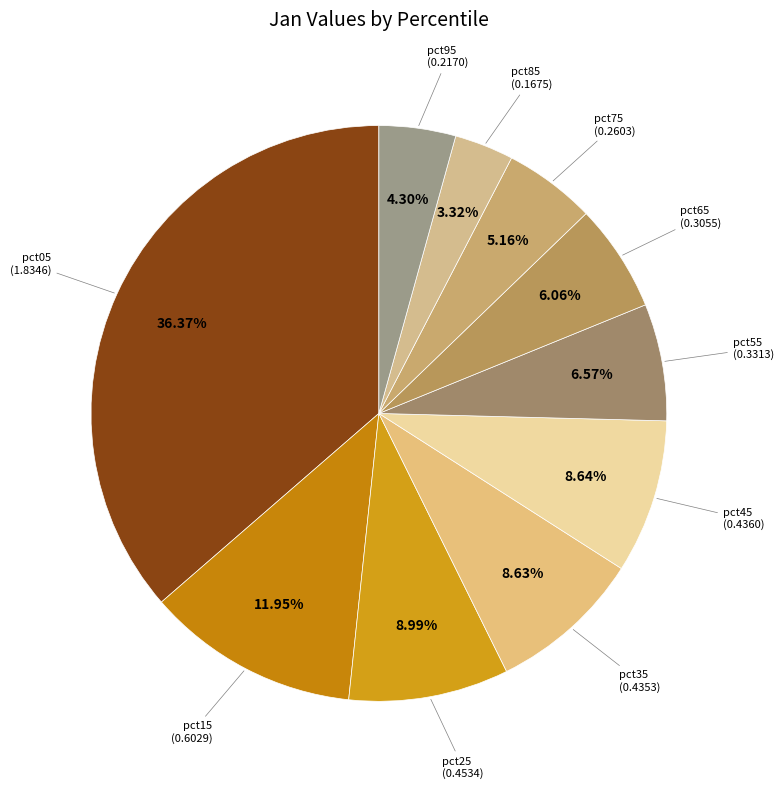

How many slices are in this pie chart?

10